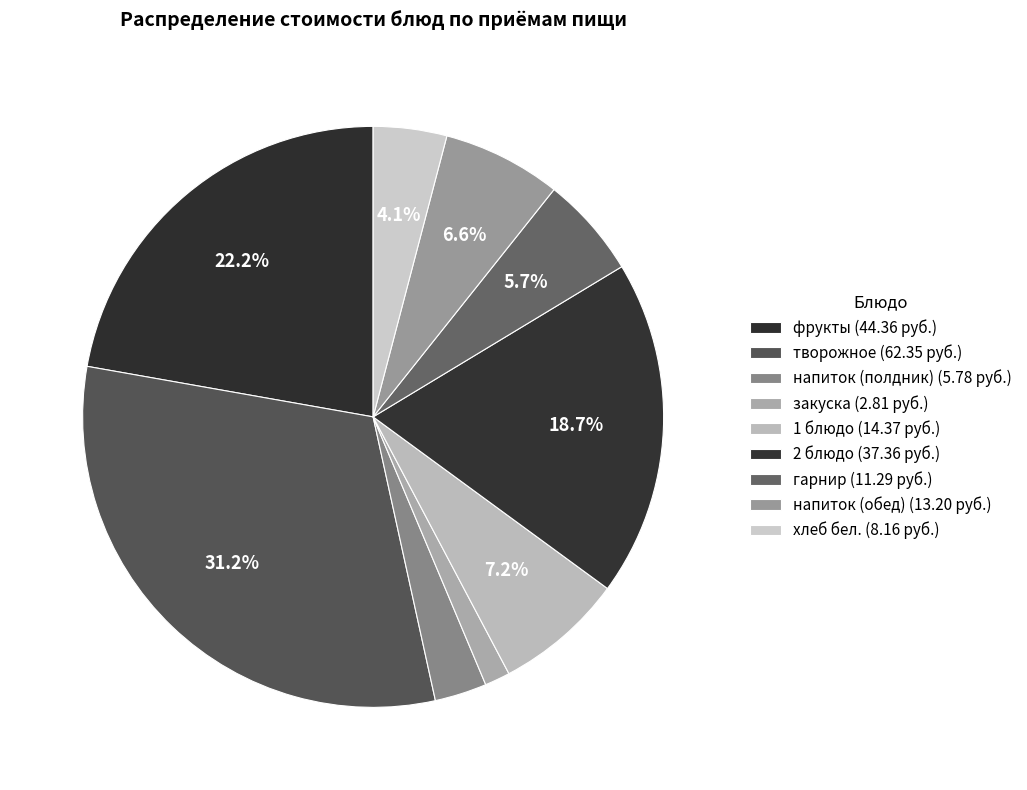

Count the number of slices in the pie.

9